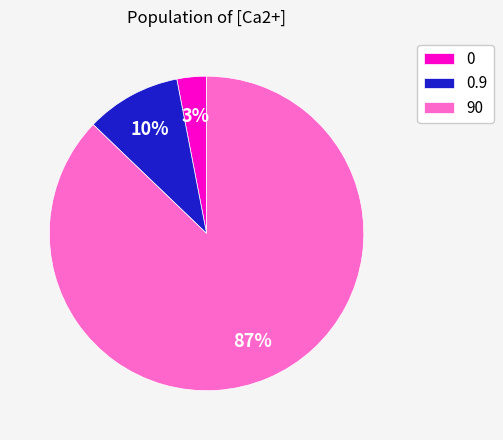

To the nearest percent, what portion does 0 represent?

3%